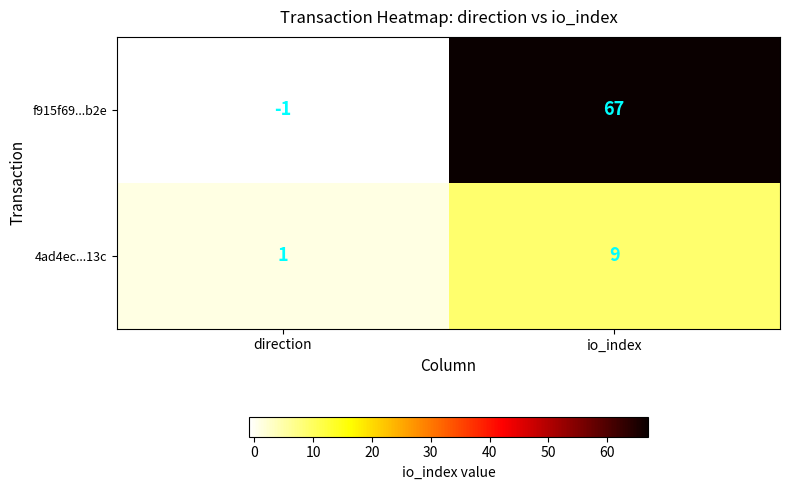

Reading right to left, what are all the values shown in this chart?

f915f69...b2e: 67	-1
4ad4ec...13c: 9	1